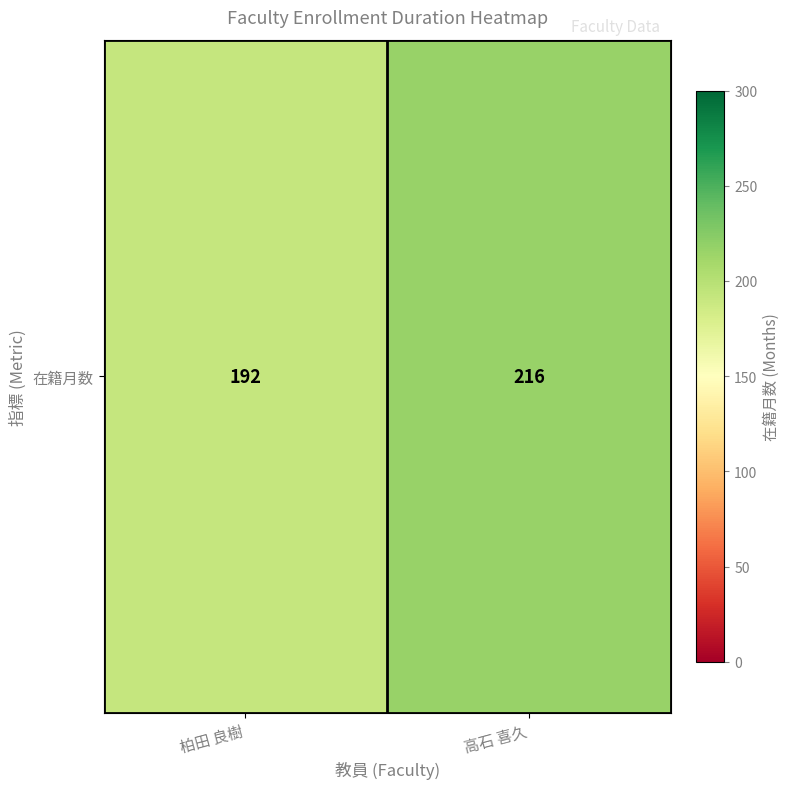

Which has a higher value, 高石 喜久 or 柏田 良樹?

高石 喜久